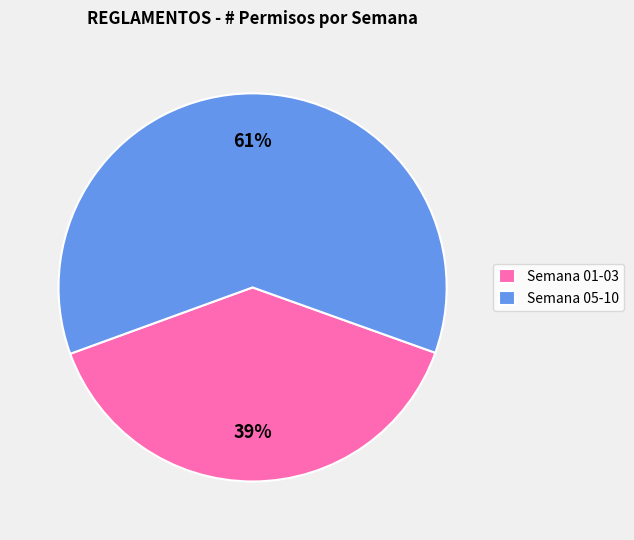

Is the sum of Semana 05-10 and Semana 01-03 greater than half?

Yes